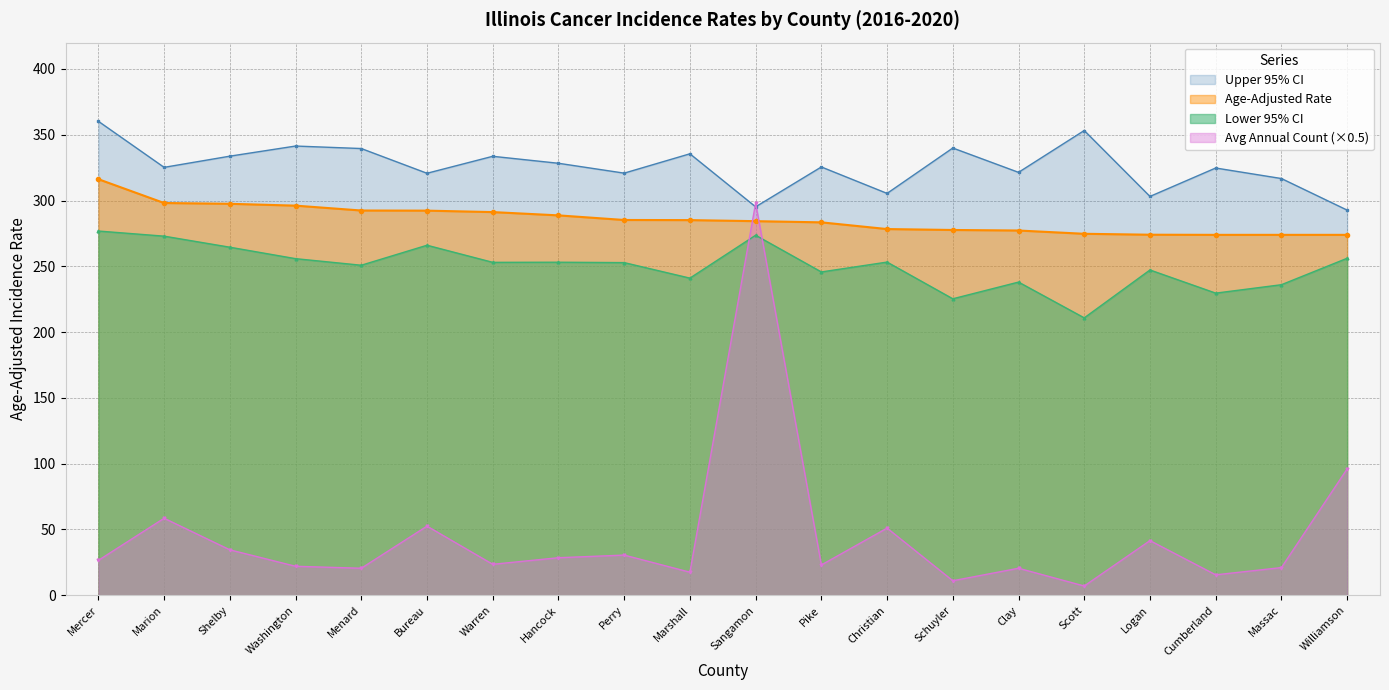

Count the number of categories in the chart.

20